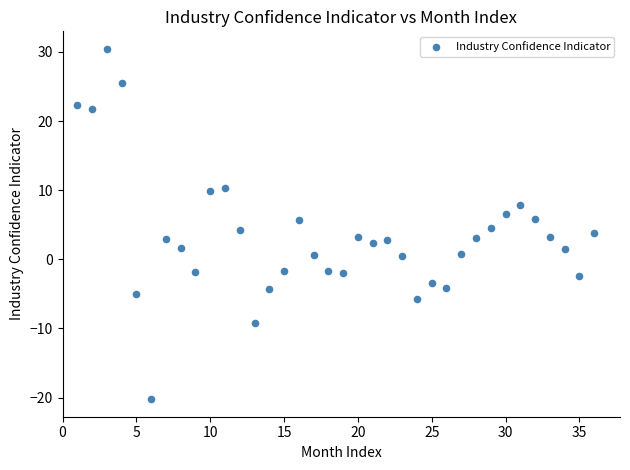

What is the range of Y values (max minus min)?

50.7